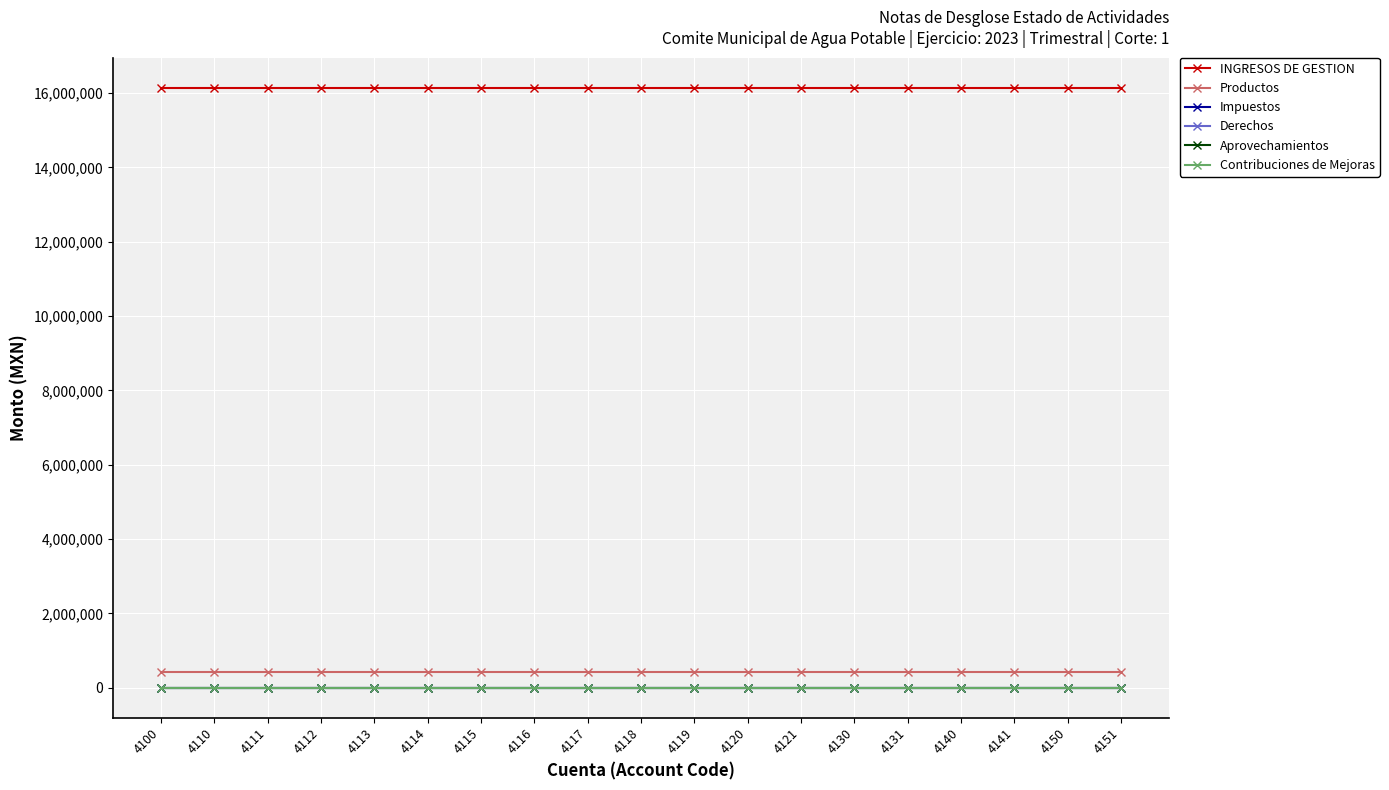

Does the chart display data point markers on the line(s)?

Yes